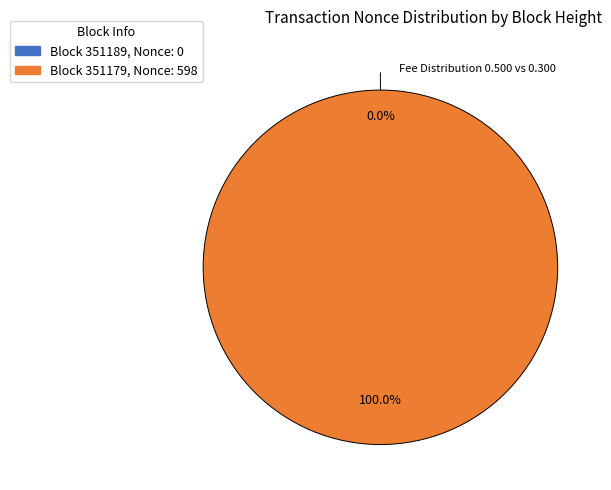

True or false: 351179 accounts for 100% of the total.

True